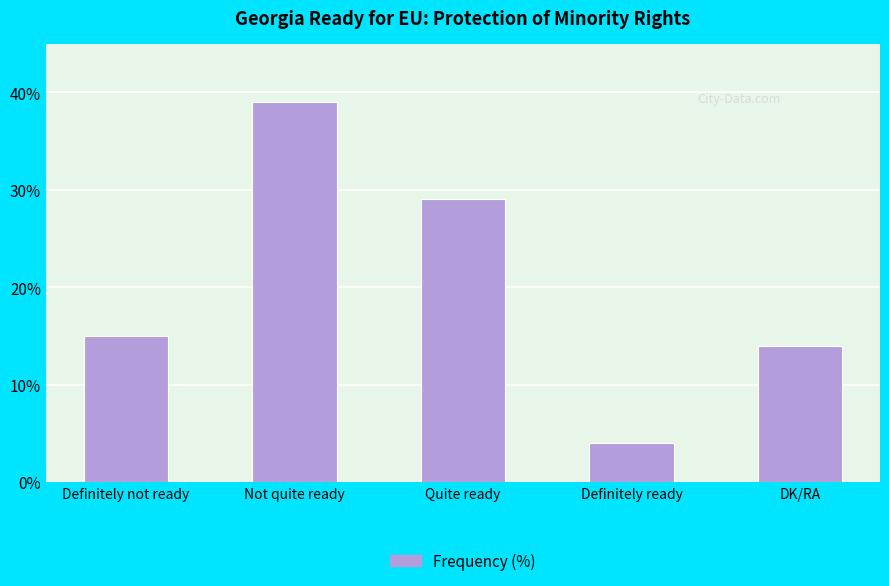

What is the label of the 5th bar from the left?

DK/RA